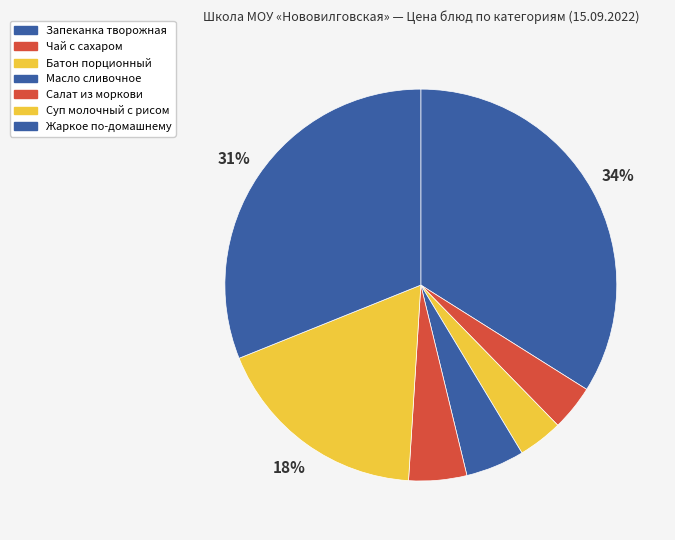

To the nearest percent, what portion does Суп молочный с рисом represent?

18%